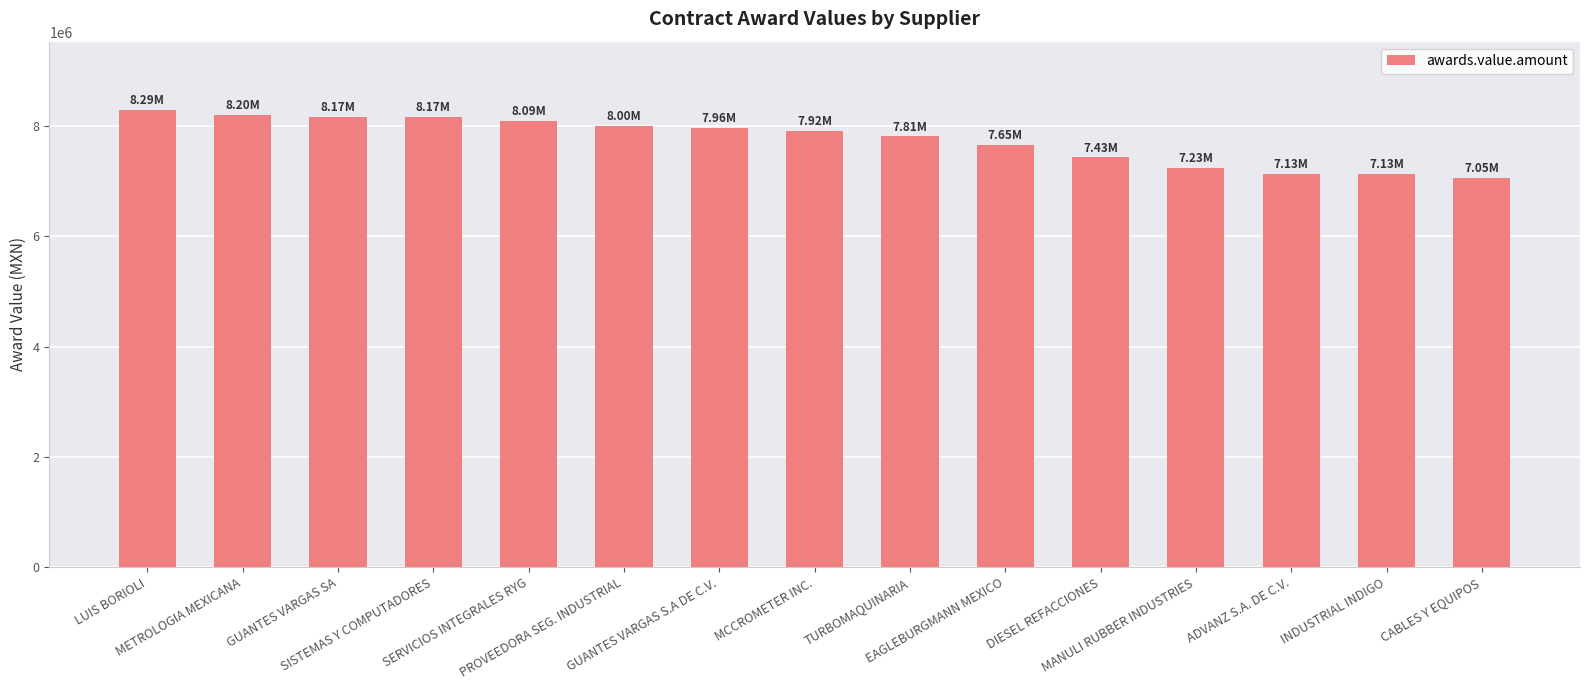

True or false: the data shows 8285448.0 at LUIS BORIOLI.

True